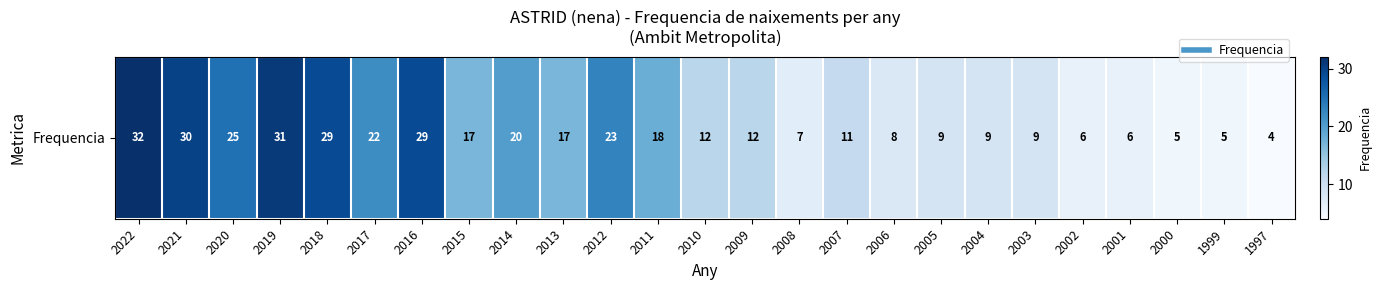

Which category has the lowest value across all series?

1997